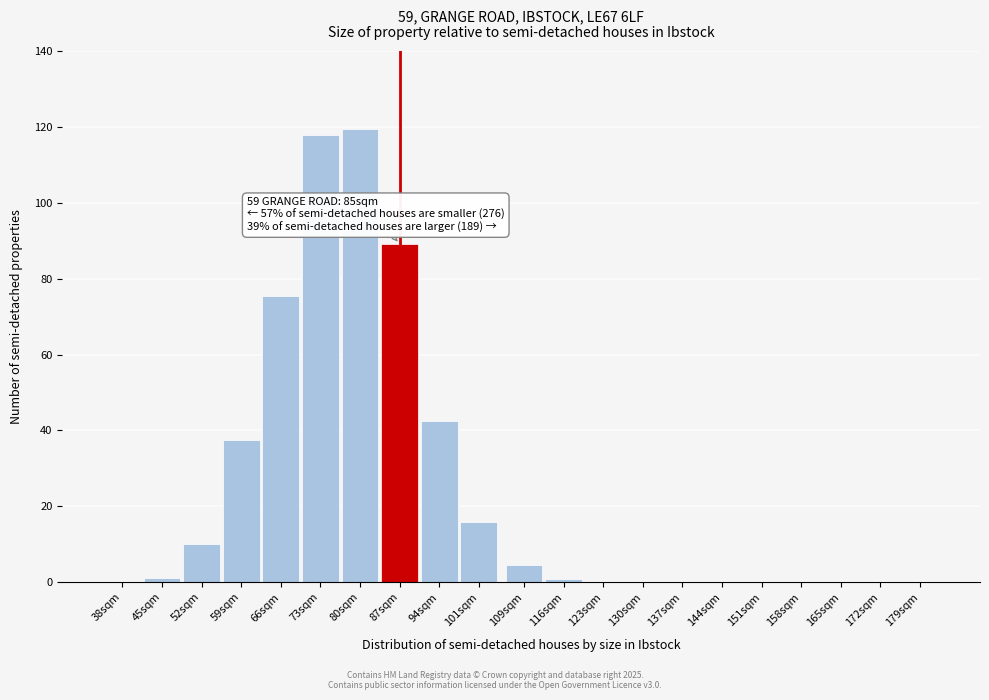

What is the change in value from 66sqm to 144sqm?

-75.6